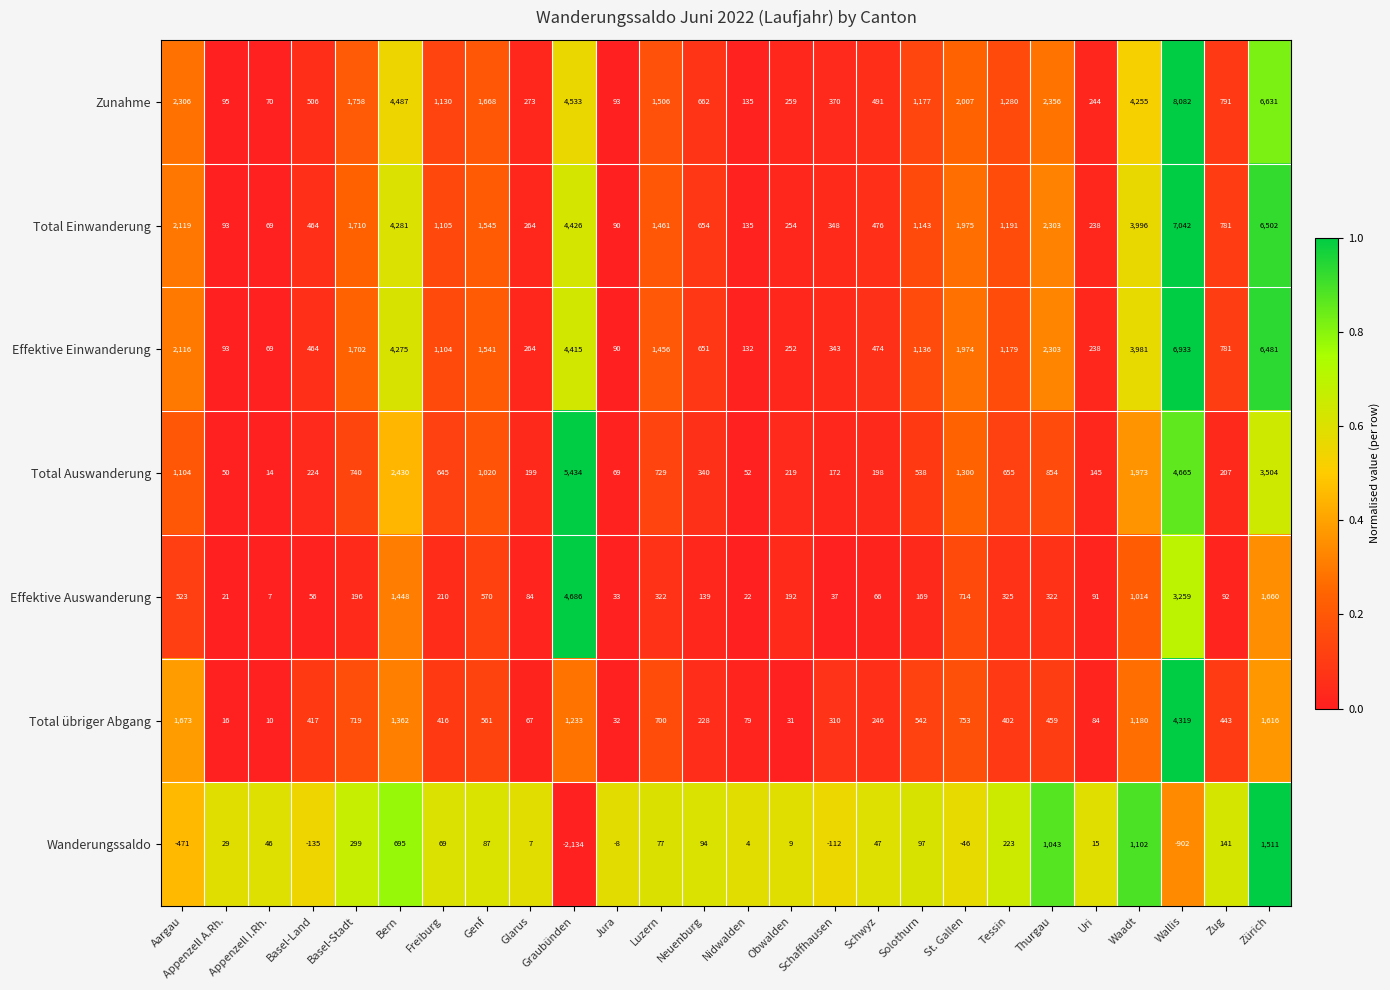

At which label does Wanderungssaldo first exceed 47?

Basel-Stadt